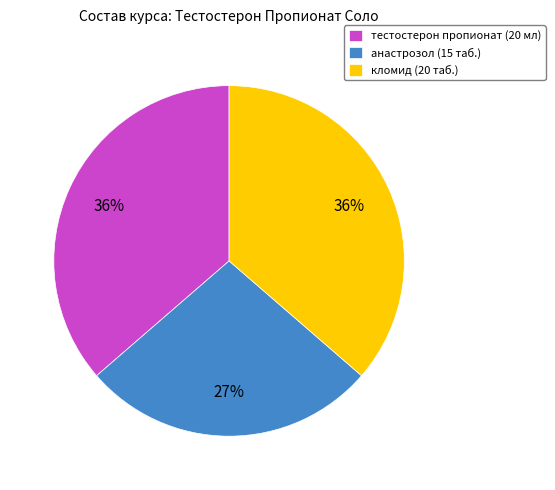

The тестостерон пропионат slice represents 44% of the pie. True or false?

False